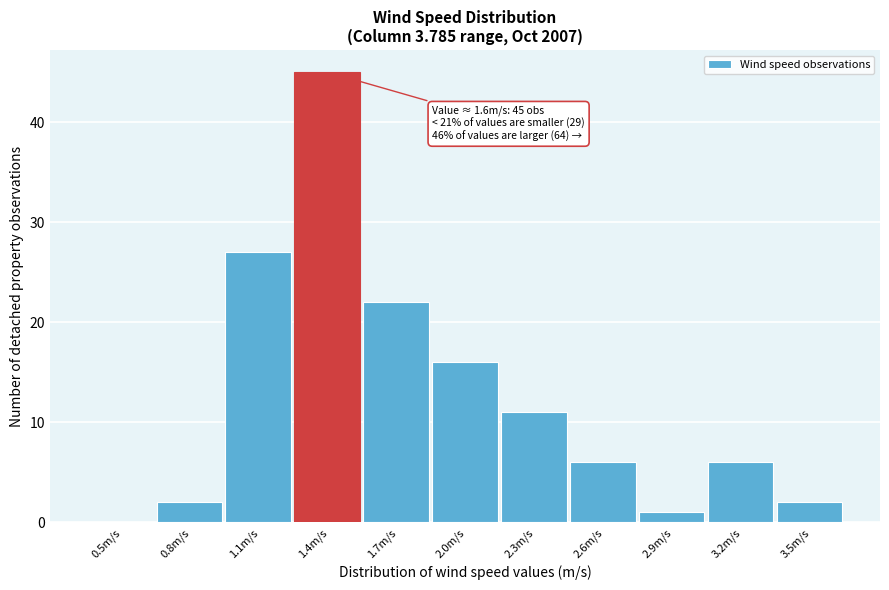

Reading left to right, what are all the values shown in this chart?

0.5m/s=0	0.8m/s=2	1.1m/s=27	1.4m/s=45	1.7m/s=22	2.0m/s=16	2.3m/s=11	2.6m/s=6	2.9m/s=1	3.2m/s=6	3.5m/s=2